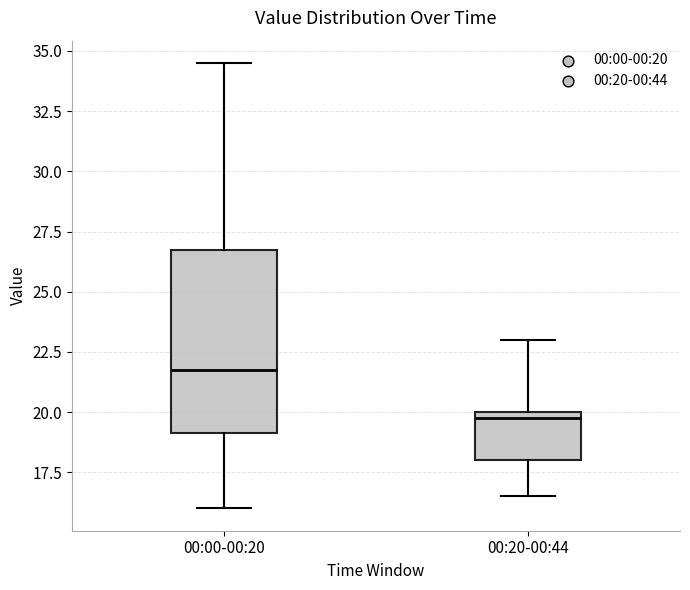

Reading left to right, transcribe this box plot: for each box, give where its median line is, the range the box spans, and where its two whiskers end, as read against the y-axis. The values are not printed on the chart, so give them approximately, as read against the axis.

00:00-00:20: median 22.0, box 19.0 to 27.0, whiskers 16.0 to 34.5
00:20-00:44: median 20.0 (just below the box's upper edge), box 18.0 to 20.0, whiskers 16.5 to 23.0